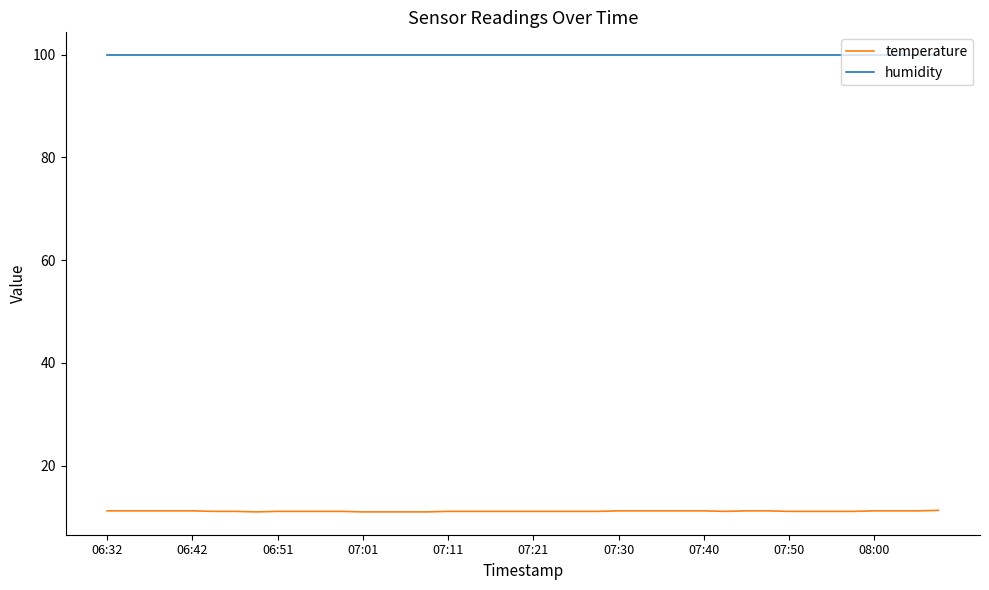

What are all the series names shown in the legend?

temperature, humidity